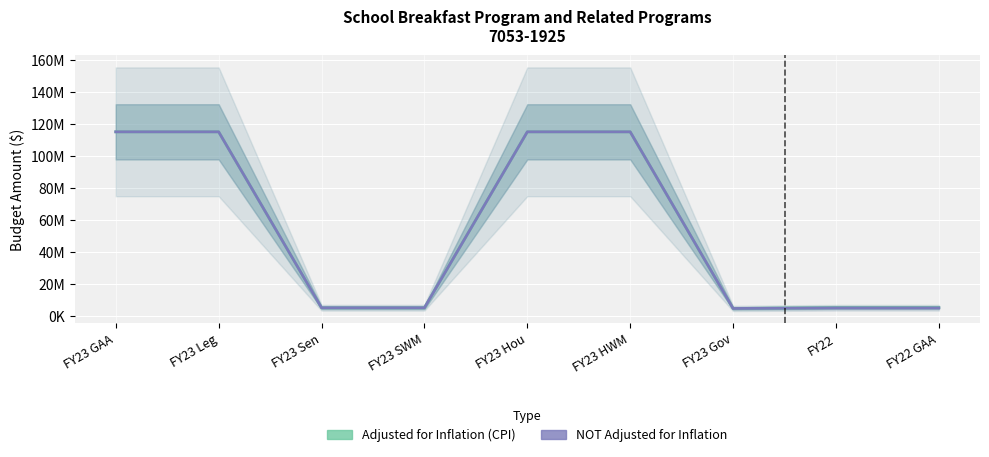

At which label is Adjusted for Inflation (CPI) closest to 59791445?

FY22